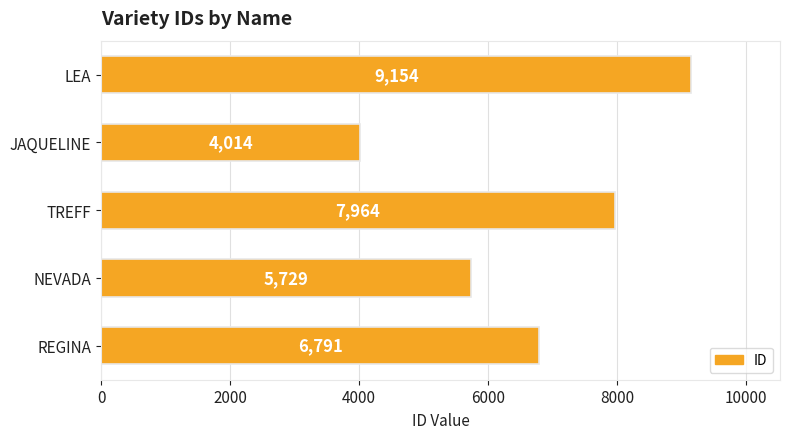

The chart shows a value of 9154 at LEA. True or false?

True